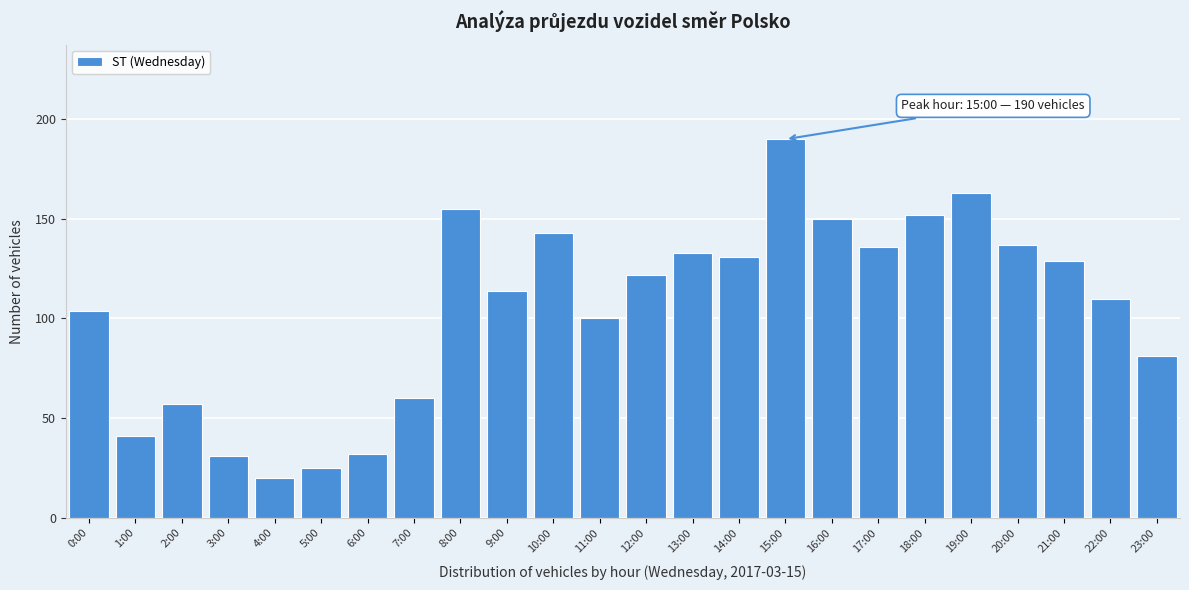

Reading left to right, extract all data points from this chart.

104	41	57	31	20	25	32	60	155	114	143	100	122	133	131	190	150	136	152	163	137	129	110	81